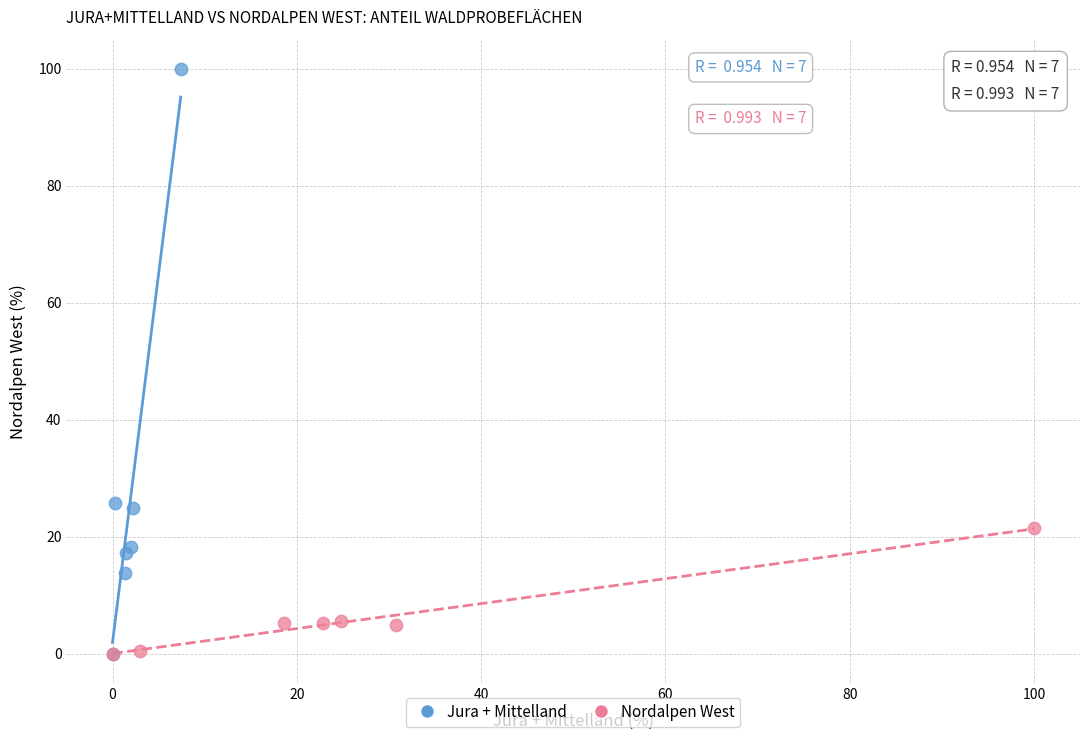

Which series has the widest spread of Y values?

Jura + Mittelland